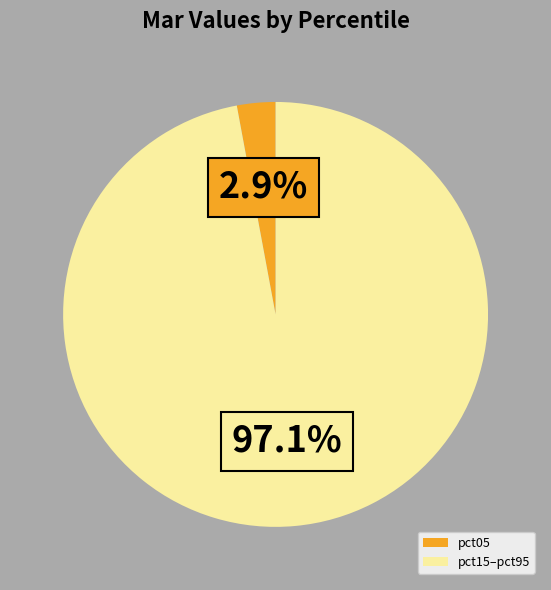

Is there any slice that represents more than half of the pie?

Yes